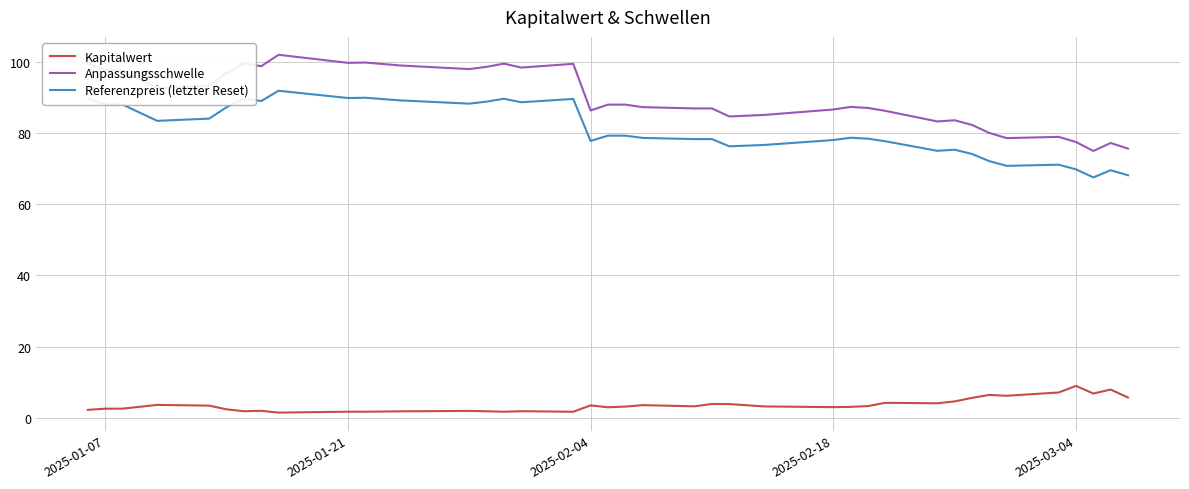

True or false: Anpassungsschwelle and Kapitalwert cross at least once.

False